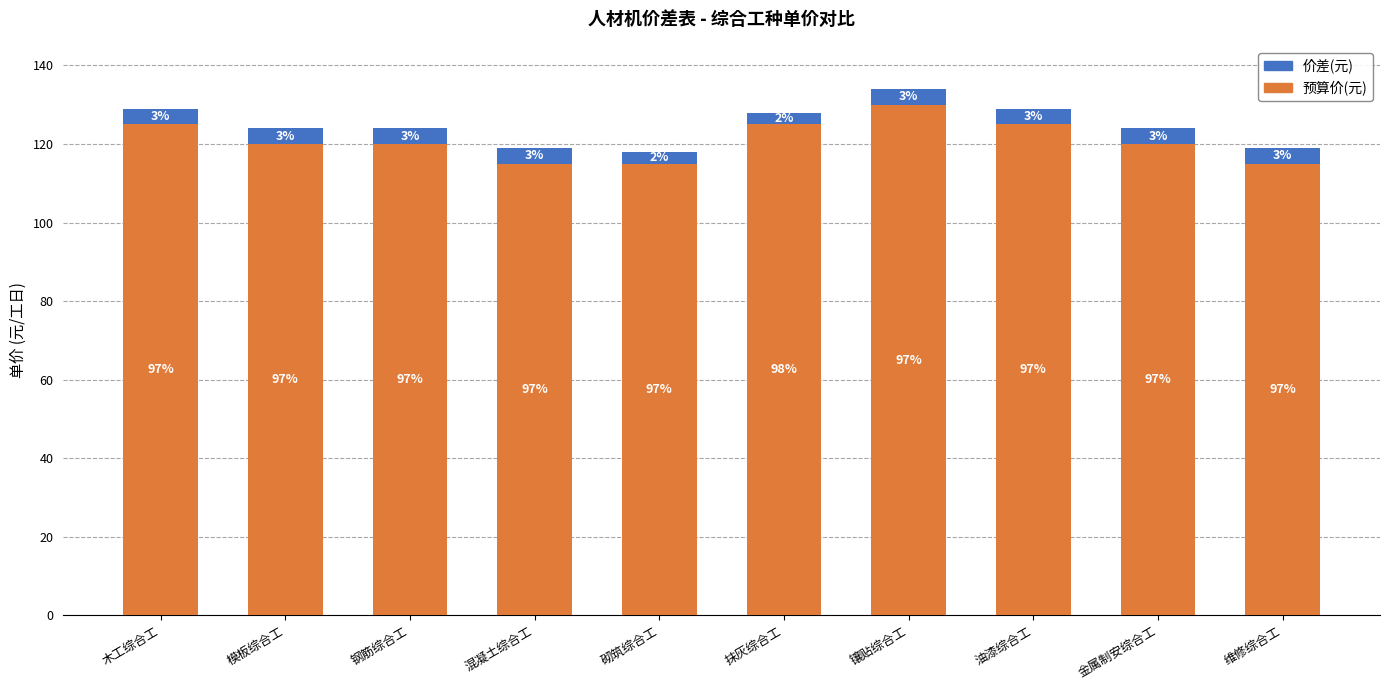

How many bars are there in total?

10